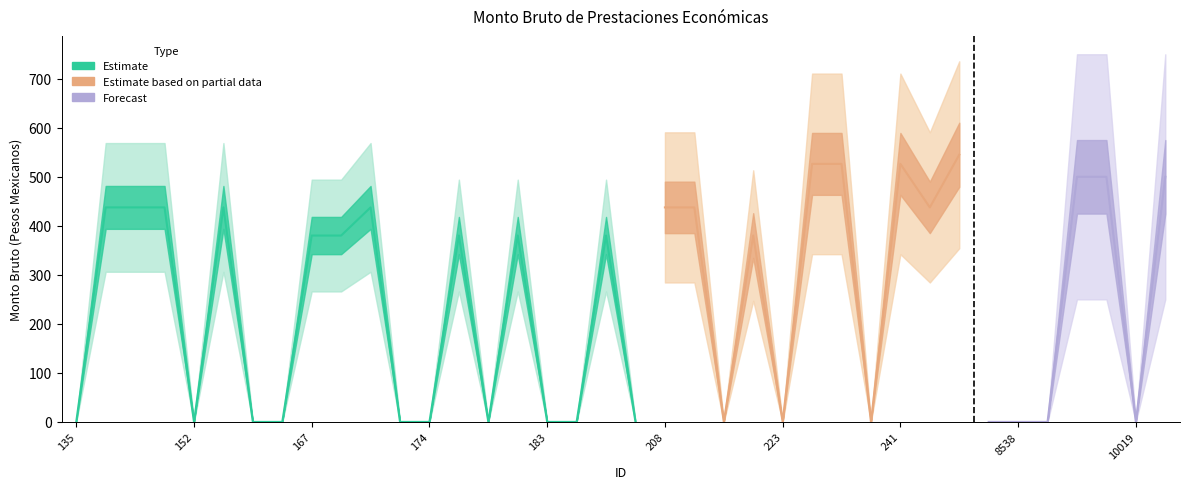

At which label is the value closest to 272?

167